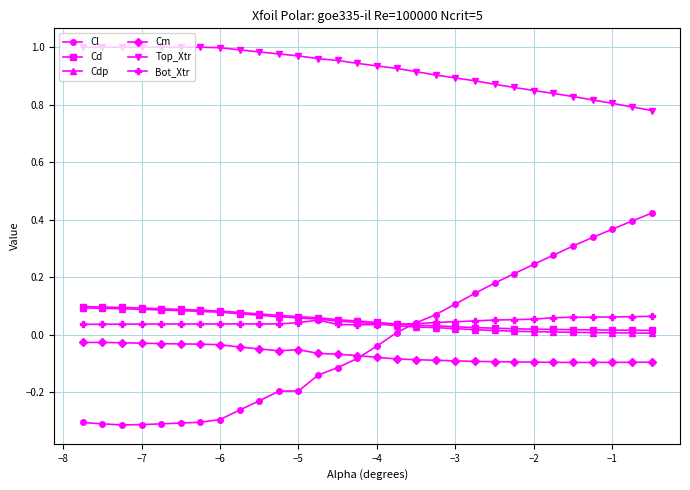

True or false: Cm and Top_Xtr intersect in this chart.

False